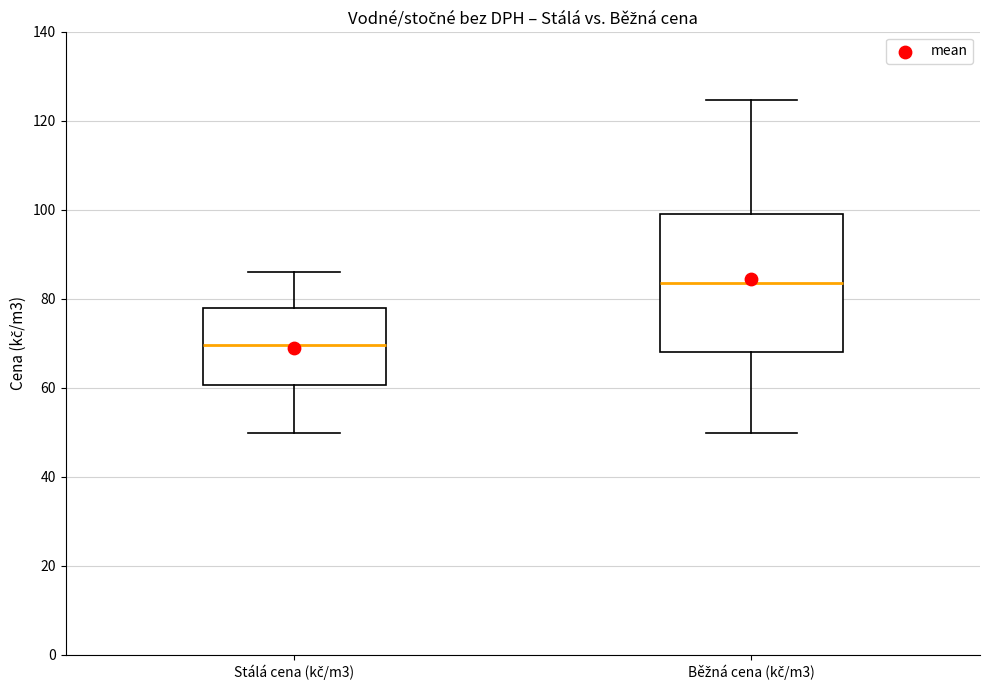

Reading left to right, transcribe this box plot: for each box, give where its median line is, the range the box spans, and where its two whiskers end, as read against the y-axis. The values are not printed on the chart, so give them approximately, as read against the axis.

Stálá cena (kč/m3): median 70, box 60 to 78, whiskers 50 to 86
Běžná cena (kč/m3): median 84, box 68 to 98, whiskers 50 to 124